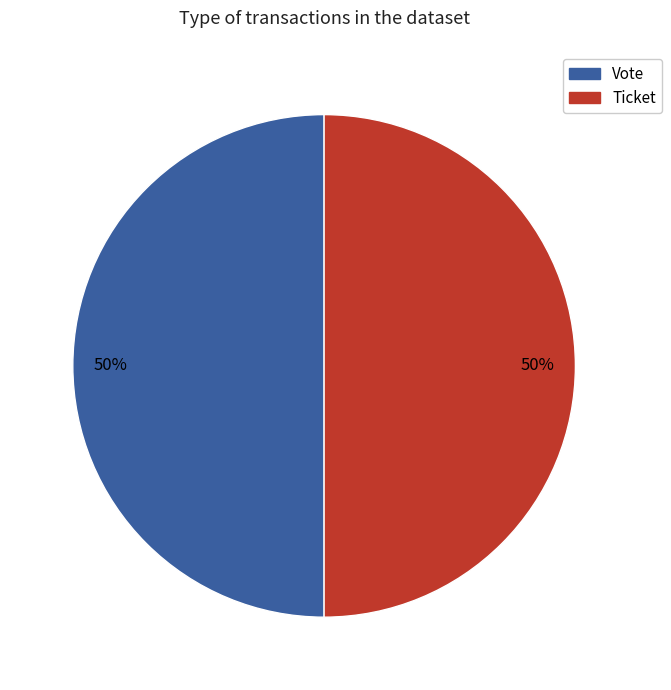

How many segments does this pie chart have?

2